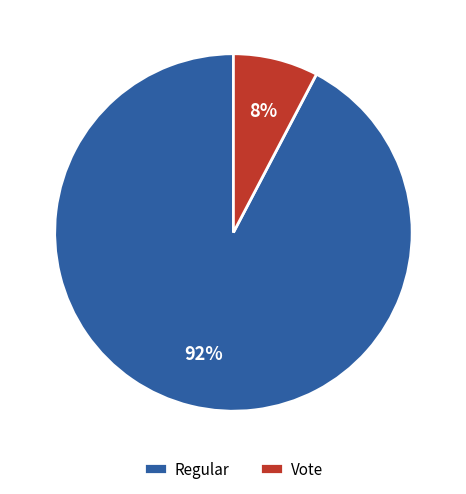

Do Vote and Regular together represent more than half of the pie?

Yes